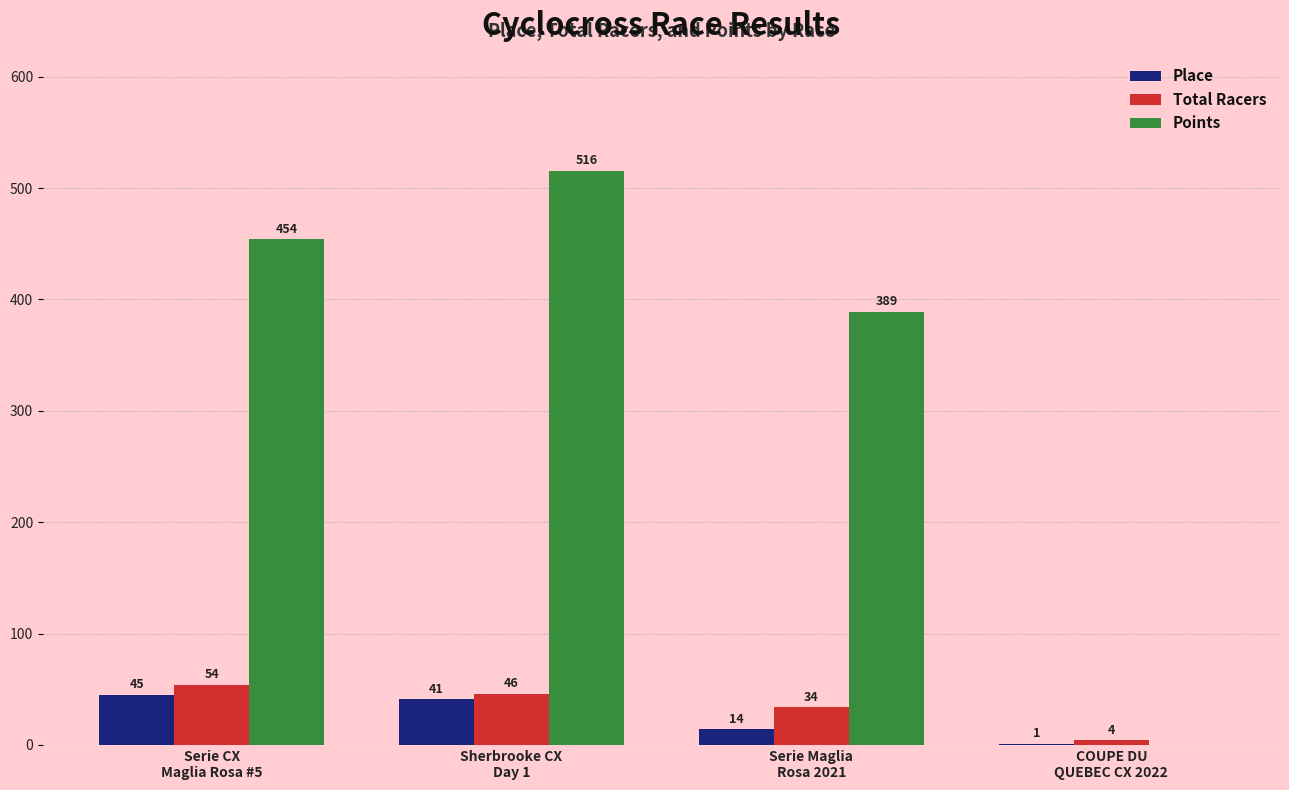

Which series has the largest total across all categories?

Points